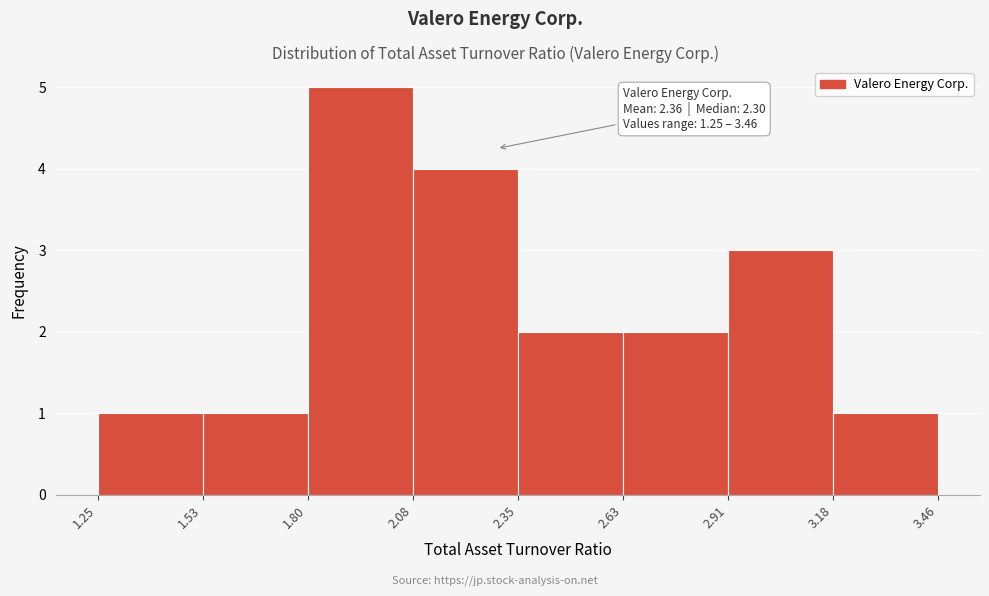

Over which range of the x-axis is the bar tallest?

1.80 to 2.08